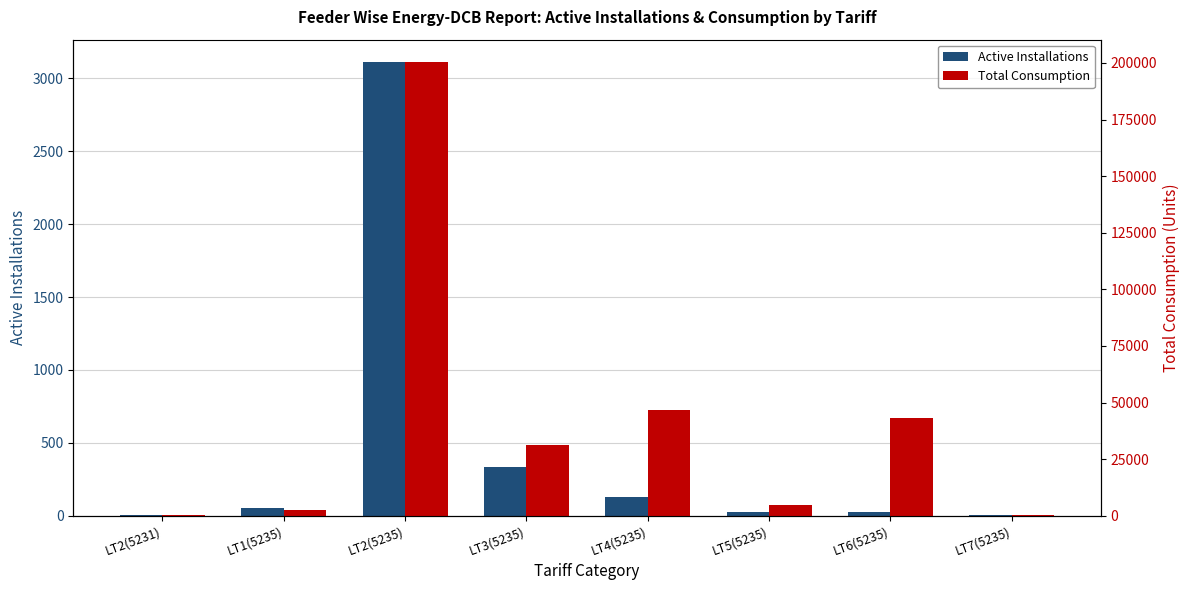

What are all the series names shown in the legend?

Active Installations, Total Consumption